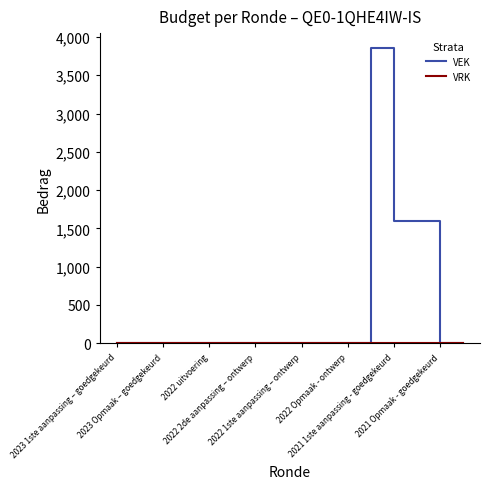

Which series has the largest total across all categories?

VEK